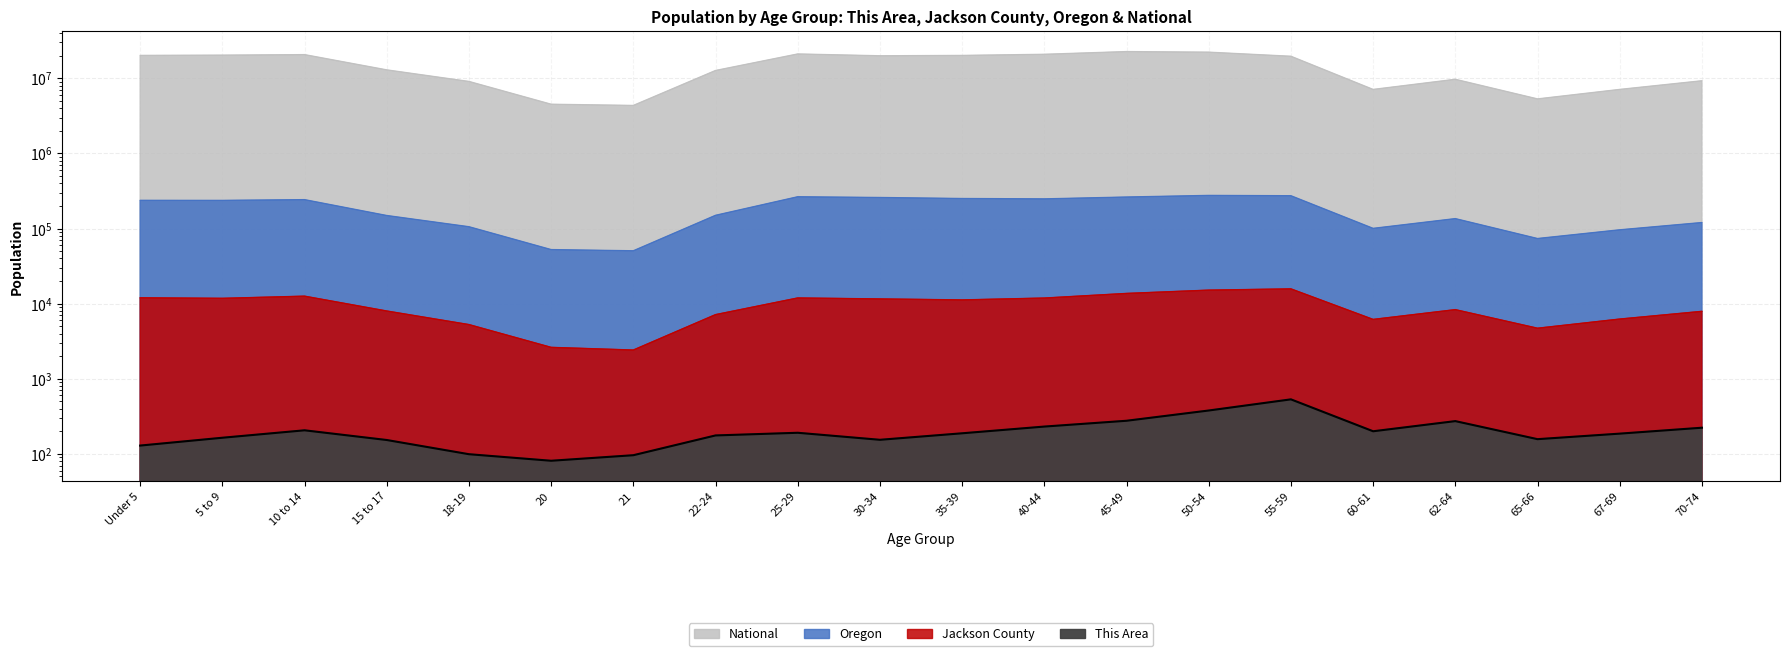

Is it true that Jackson County equals 15140 at 50-54?

True